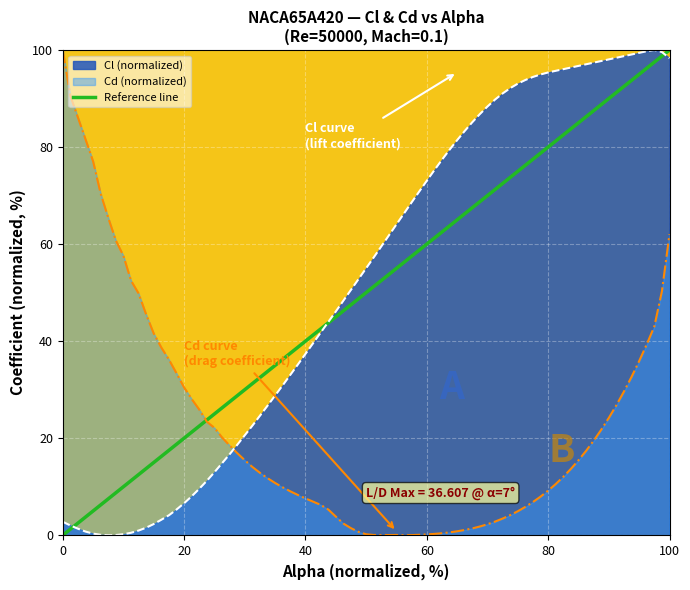

How many intersections are there between Cd (normalized) and Cl (normalized)?

1